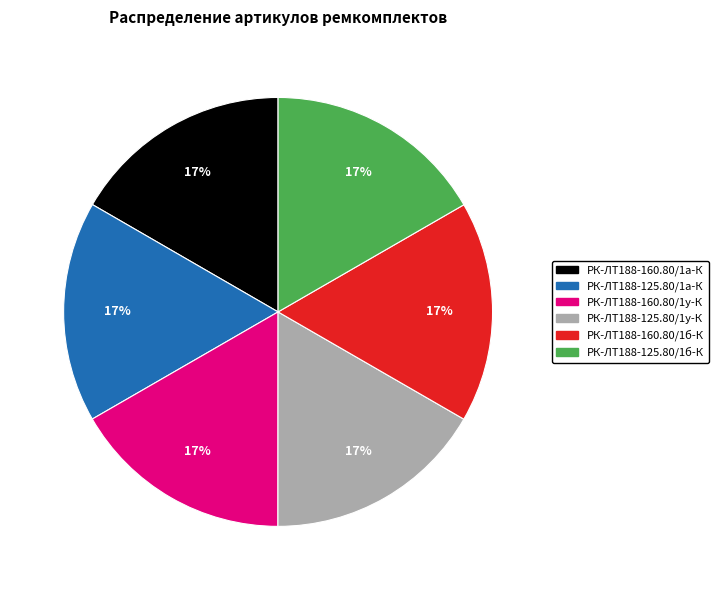

The РК-ЛТ188-125.80/1у-К slice represents 30% of the pie. True or false?

False